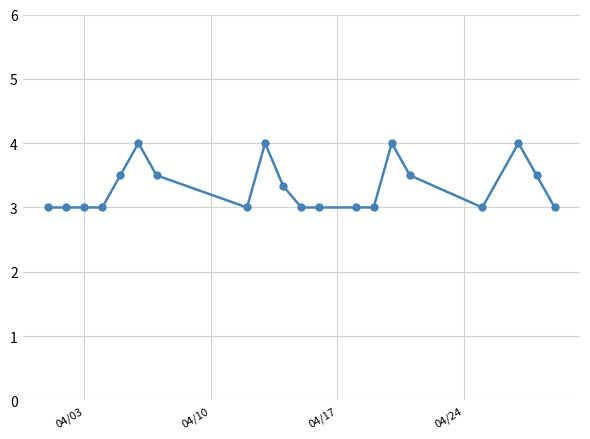

What is the greatest value displayed?

4.0